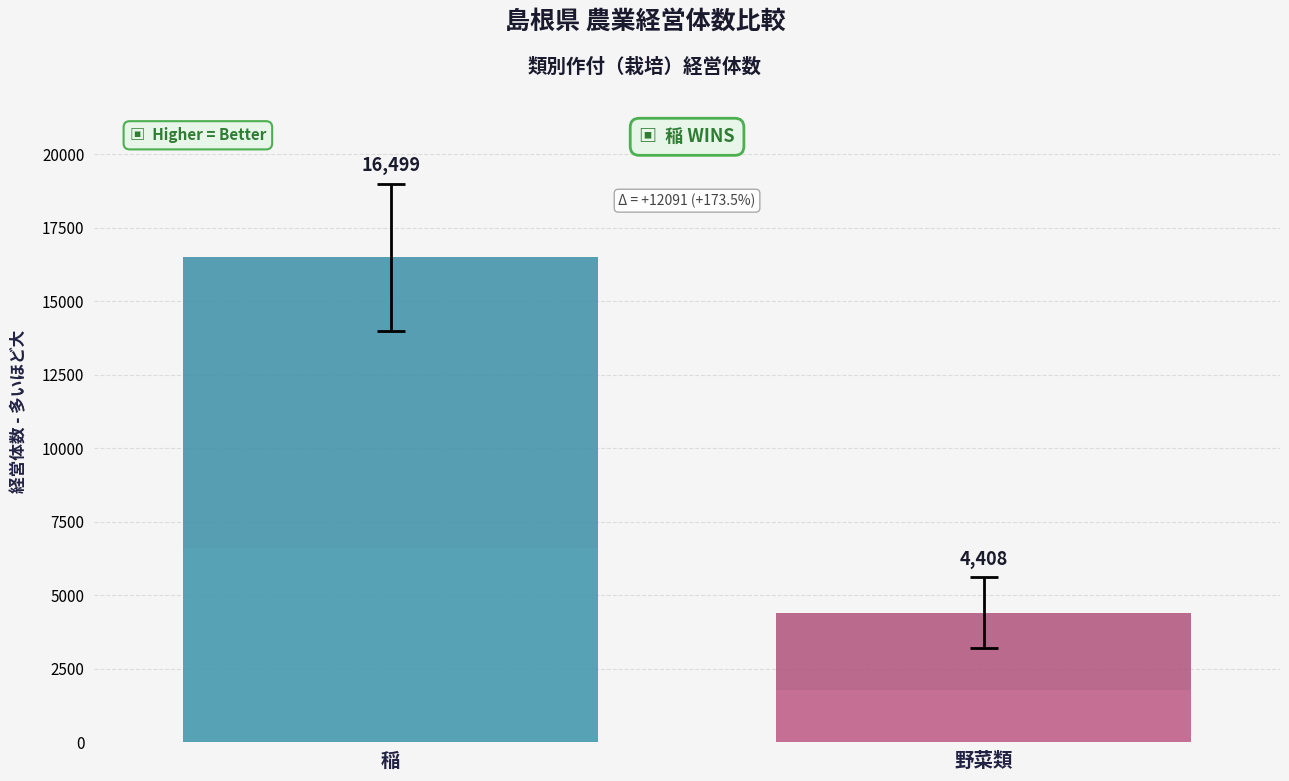

What is the smallest value displayed?

4408